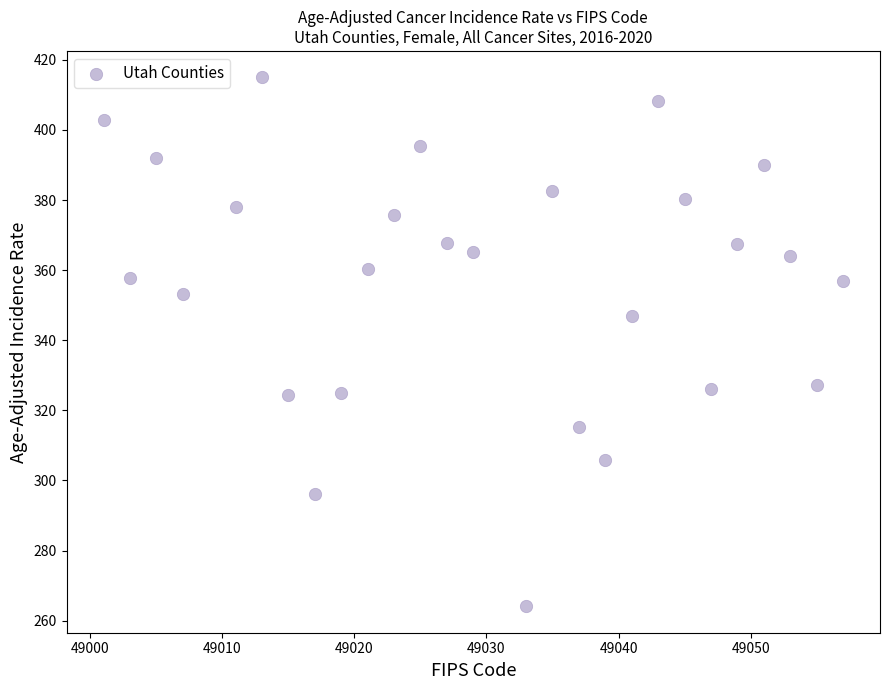

What is the range of X values (max minus min)?

56.0